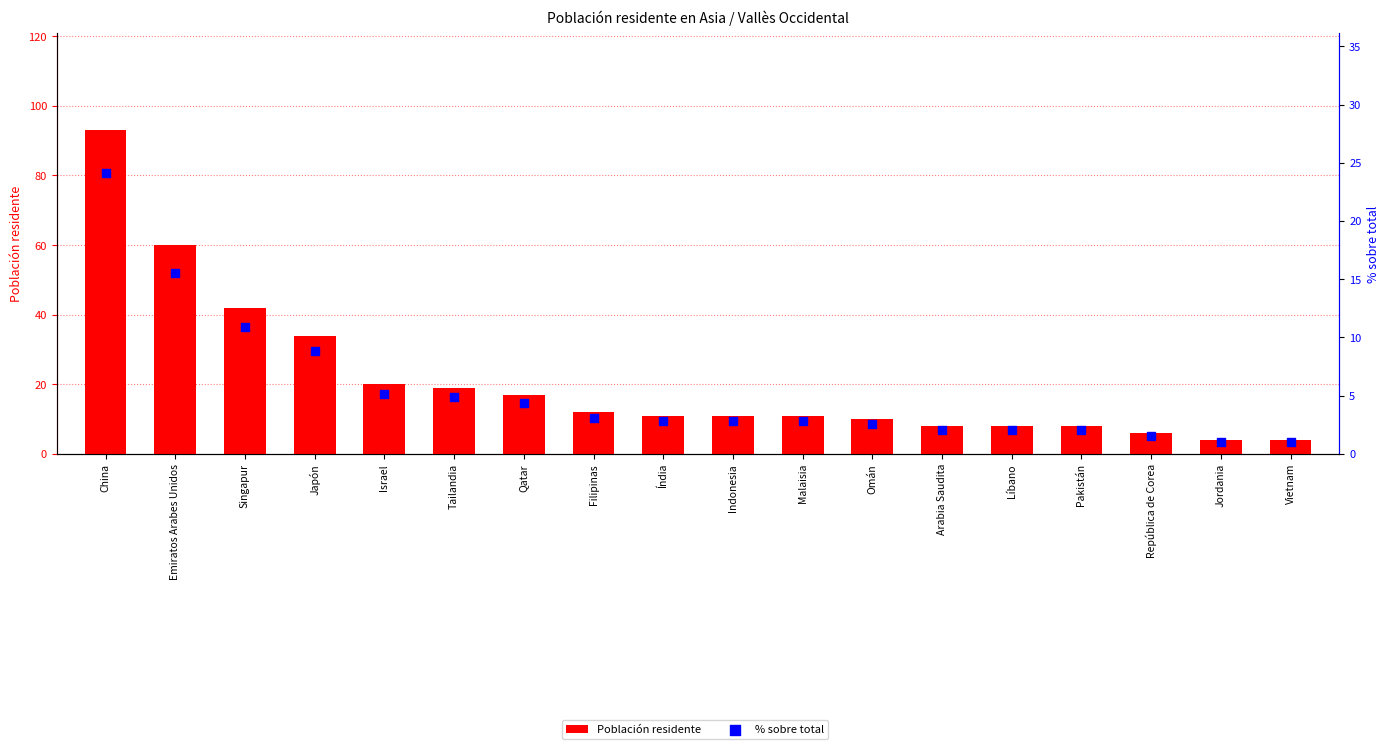

What are all the series names shown in the legend?

Población residente, % sobre total